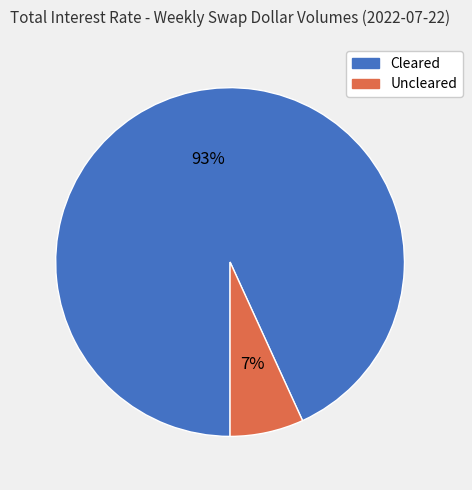

What percentage is the Cleared slice, to the nearest percent?

93%